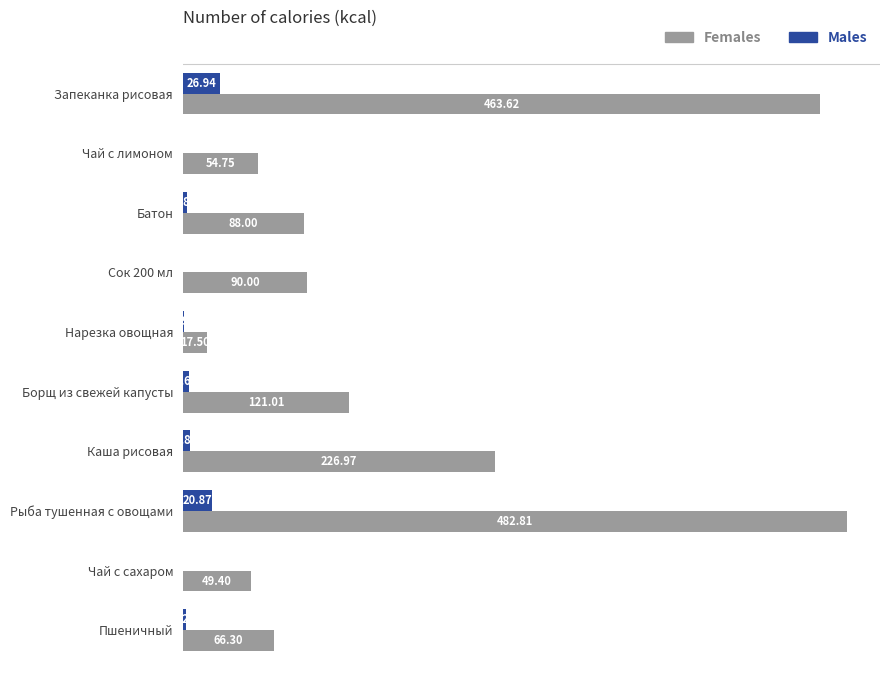

At which label is Males closest to 13?

Рыба тушенная с овощами